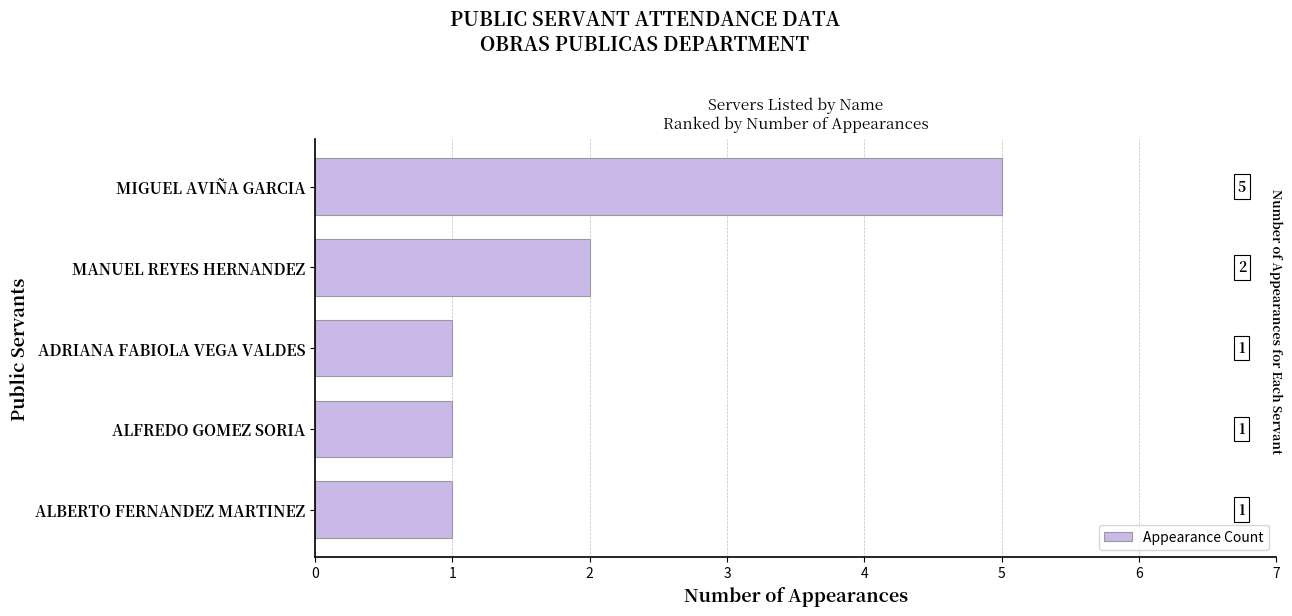

Reading bottom to top, list all the values displayed in this chart.

ALBERTO FERNANDEZ MARTINEZ=1	ALFREDO GOMEZ SORIA=1	ADRIANA FABIOLA VEGA VALDES=1	MANUEL REYES HERNANDEZ=2	MIGUEL AVIÑA GARCIA=5